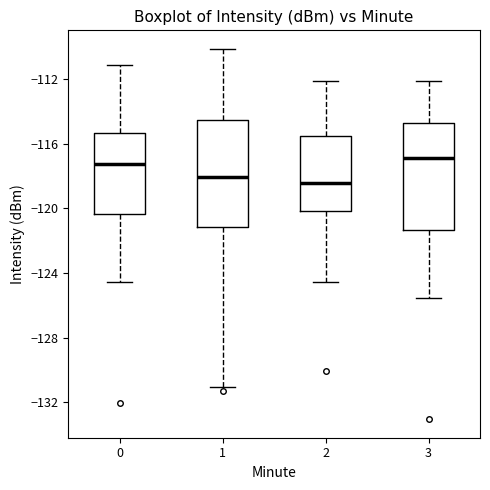

Reading left to right, read every box against the y-axis: the position of its median line, the range the box covers, and the ends of its whiskers. The values are not printed on the chart, so give them approximately, as read against the axis.

0: median -117.5, box -120.5 to -115.5, whiskers -124.5 to -111.0
1: median -118.0, box -121.0 to -114.5, whiskers -131.0 to -110.0
2: median -118.5, box -120.0 to -115.5, whiskers -124.5 to -112.0
3: median -117.0, box -121.5 to -114.5, whiskers -125.5 to -112.0